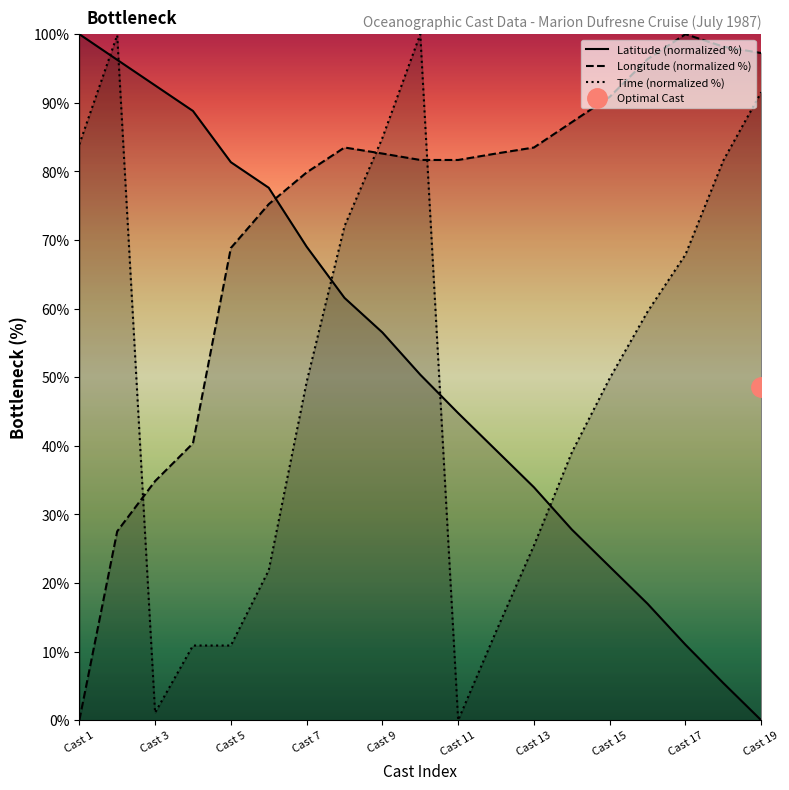

What is the difference between the maximum and minimum values in the Latitude (normalized %) series?

100.0